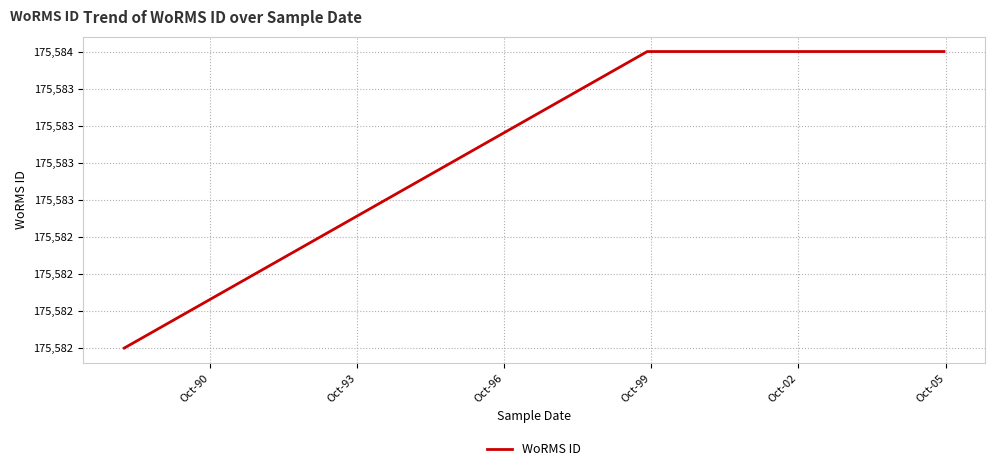

Reading left to right, what are all the values shown in this chart?

175582	175584	175584